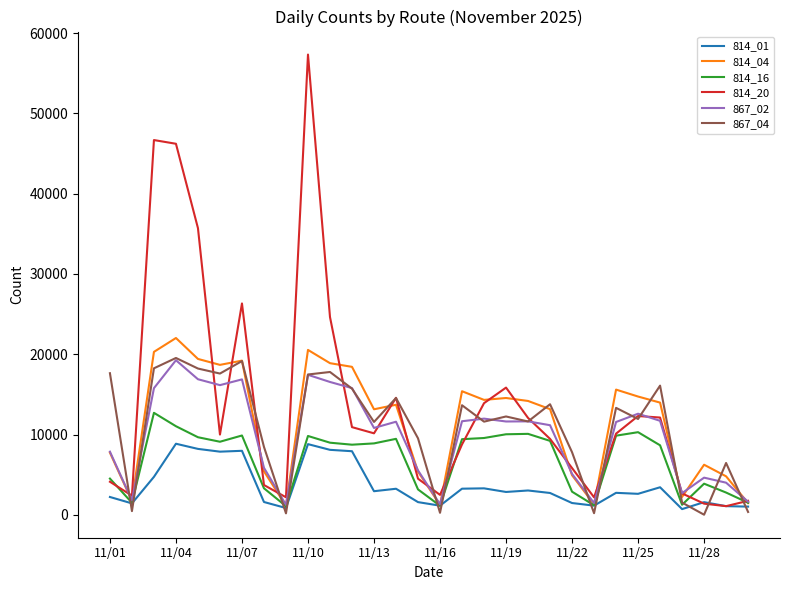

What is the greatest value displayed?

57342